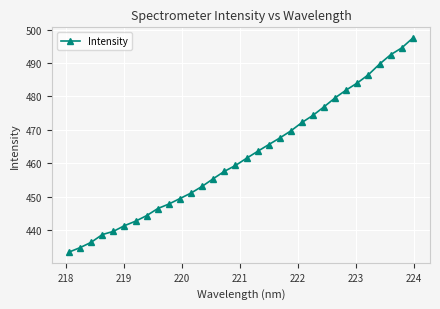

Reading left to right, transcribe all the data shown in this chart.

433.4	434.7	436.3	438.6	439.6	441.3	442.6	444.3	446.4	447.8	449.4	451.1	453.1	455.3	457.5	459.3	461.5	463.5	465.6	467.5	469.7	472.2	474.3	476.9	479.6	481.9	484.0	486.5	489.7	492.5	494.5	497.5